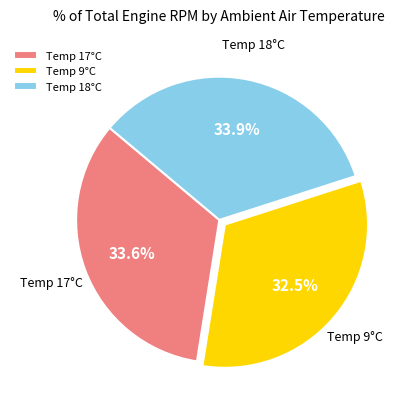

Approximately how many times larger is the value at Temp 17°C compared to Temp 18°C?

1.0